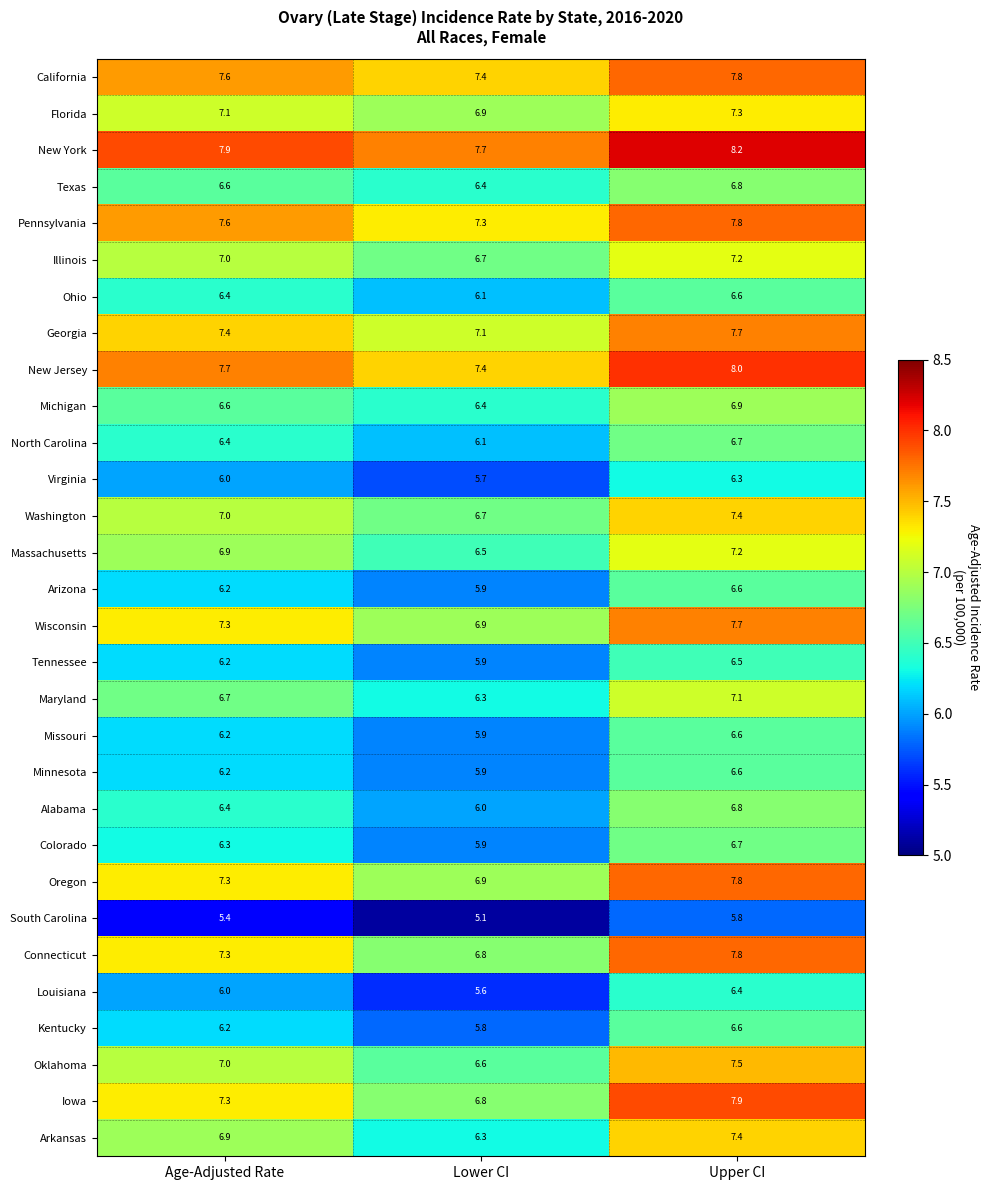

Between Age-Adjusted Rate and Upper CI, which series saw the biggest shift?

Iowa